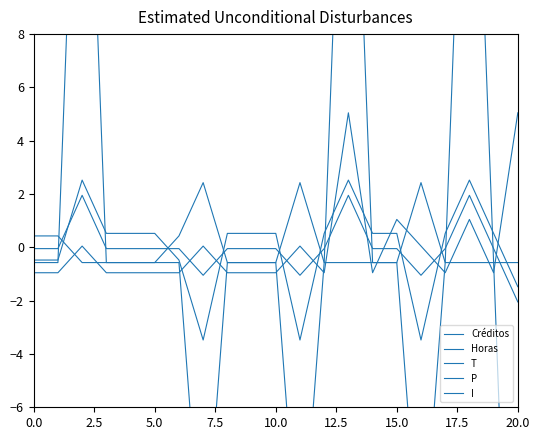

Between 0.0 and 17, which series saw the biggest shift?

T